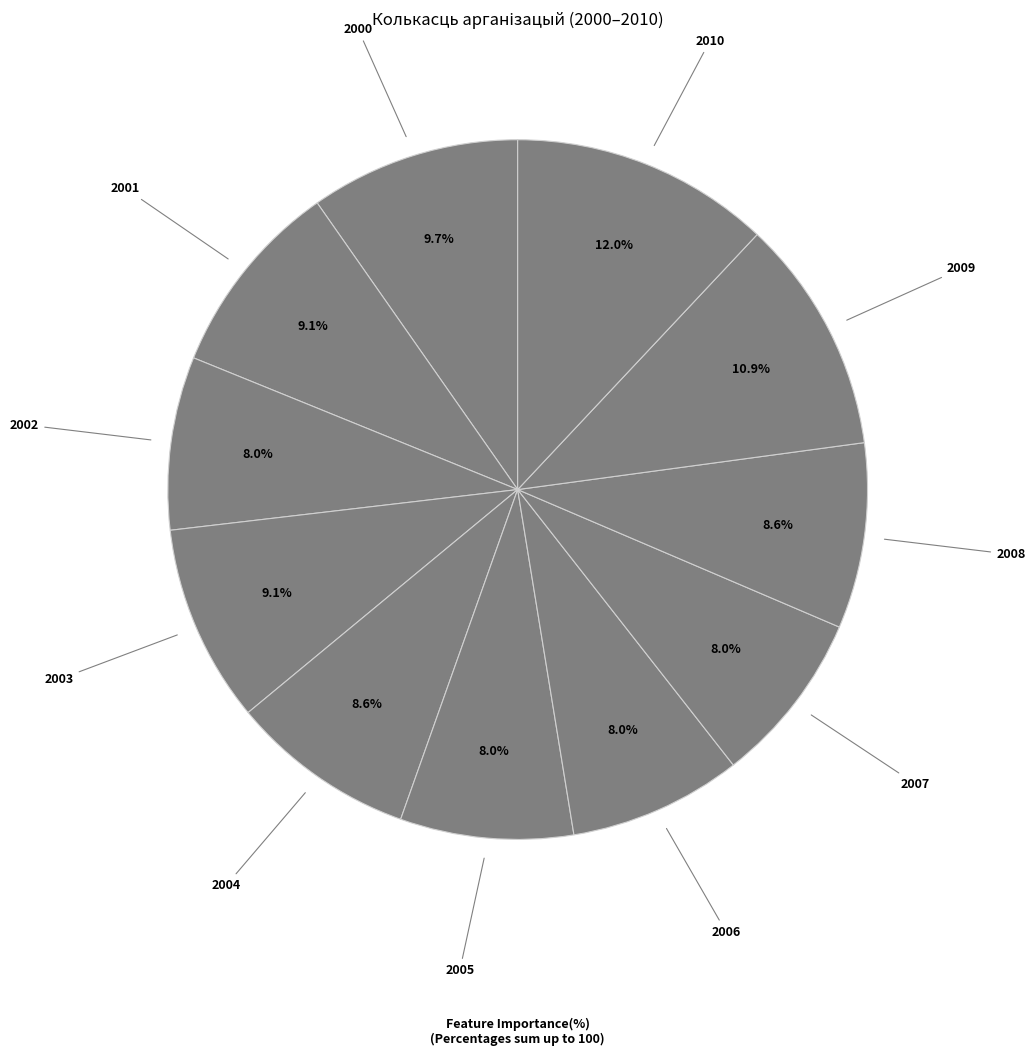

How many segments does this pie chart have?

11